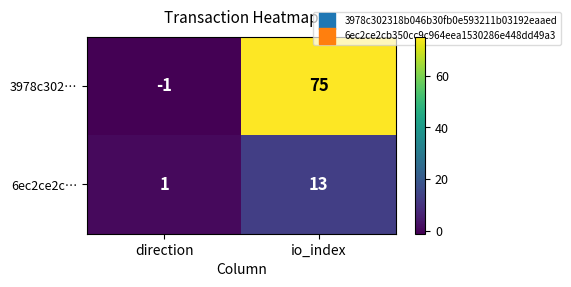

Between direction and io_index, which series saw the biggest shift?

3978c302…